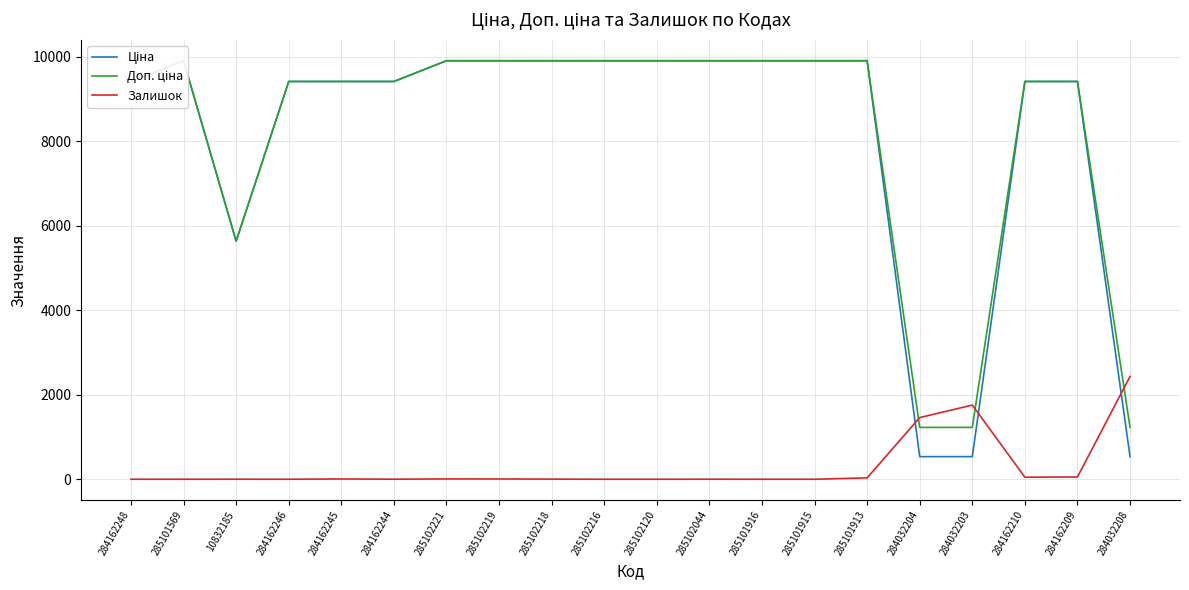

What is the label of the 13th point from the right?

285102219